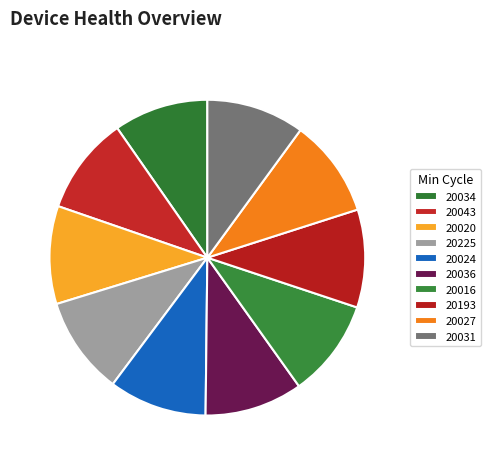

To the nearest percent, what portion does 20034 represent?

10%